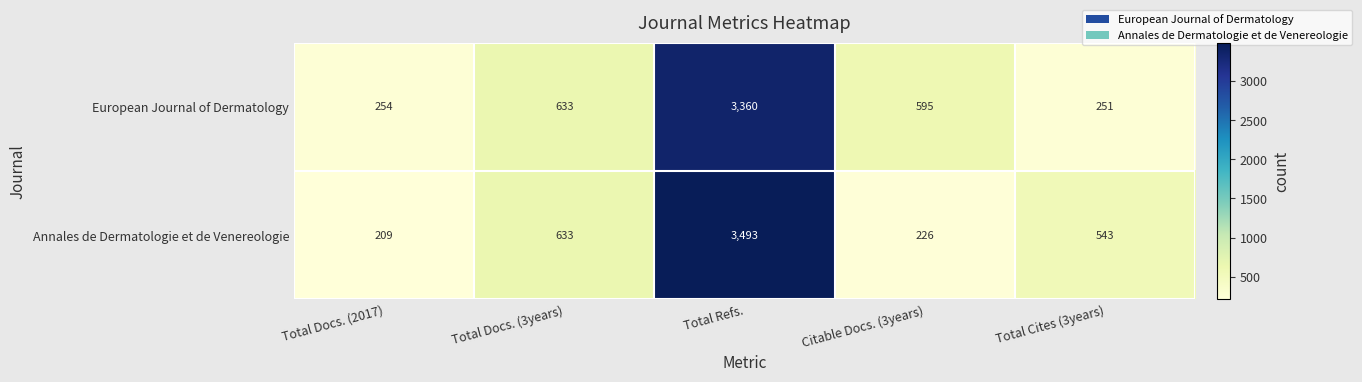

Between Total Refs. and Citable Docs. (3years), which series saw the biggest shift?

Annales de Dermatologie et de Venereologie